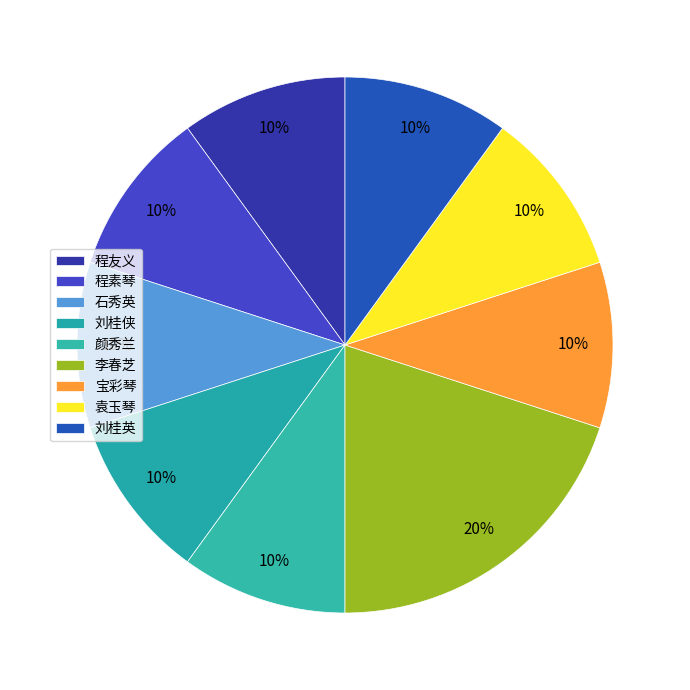

To the nearest percent, what portion does 刘桂英 represent?

10%